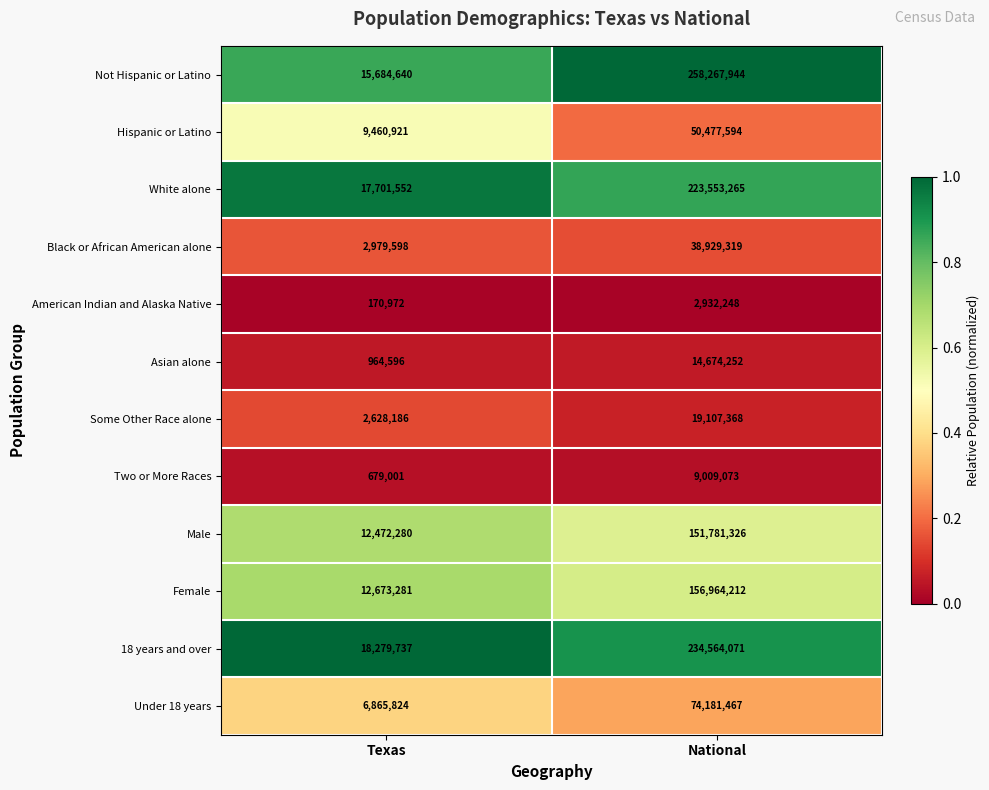

Reading left to right, extract all data points from this chart.

Not Hispanic or Latino: Texas=15684640	National=258267944
Hispanic or Latino: Texas=9460921	National=50477594
White alone: Texas=17701552	National=223553265
Black or African American alone: Texas=2979598	National=38929319
American Indian and Alaska Native: Texas=170972	National=2932248
Asian alone: Texas=964596	National=14674252
Some Other Race alone: Texas=2628186	National=19107368
Two or More Races: Texas=679001	National=9009073
Male: Texas=12472280	National=151781326
Female: Texas=12673281	National=156964212
18 years and over: Texas=18279737	National=234564071
Under 18 years: Texas=6865824	National=74181467